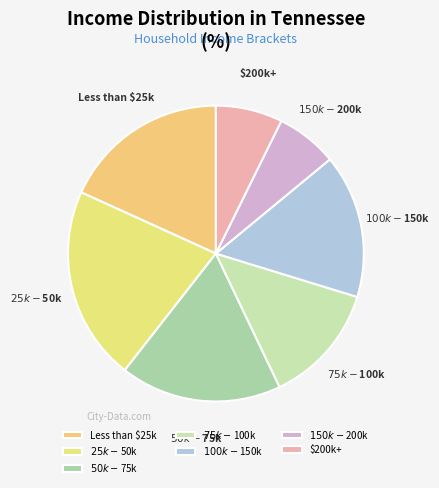

How many segments does this pie chart have?

7